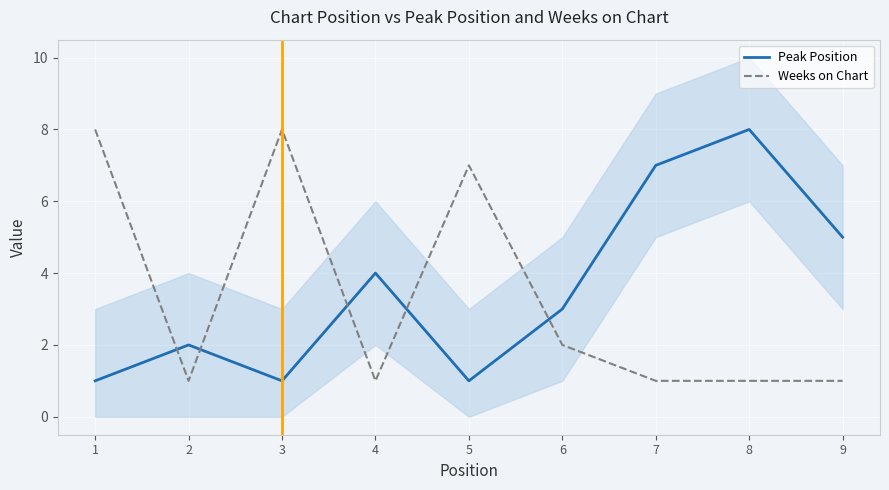

What value does the Weeks on Chart series have at 7?

1